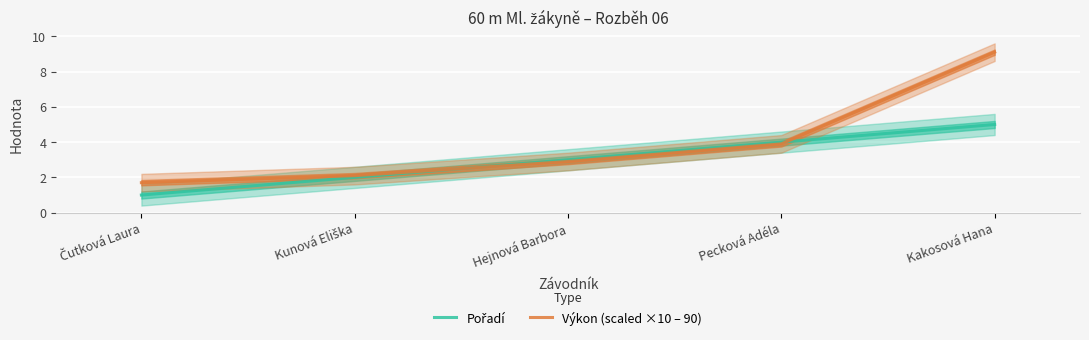

Rank the series by their average value, from highest to lowest.

Výkon (scaled ×10 – 90), Pořadí